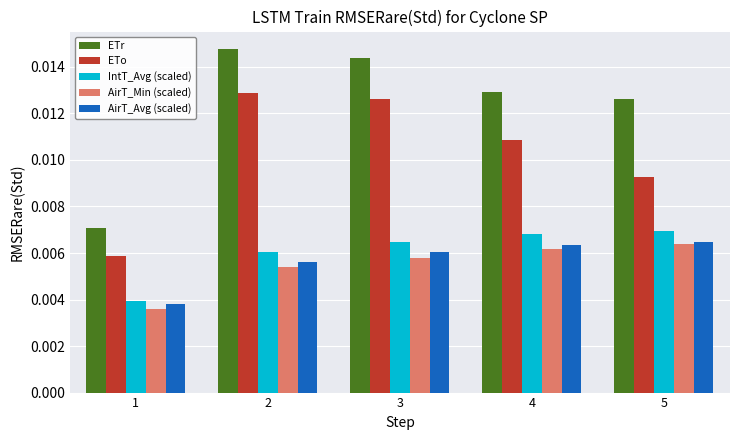

Rank the categories by AirT_Avg (scaled) value from highest to lowest.

5, 4, 3, 2, 1